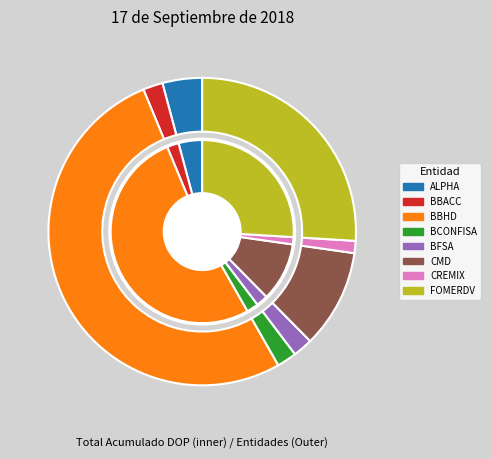

Which category has the smallest portion of the pie?

CREMIX